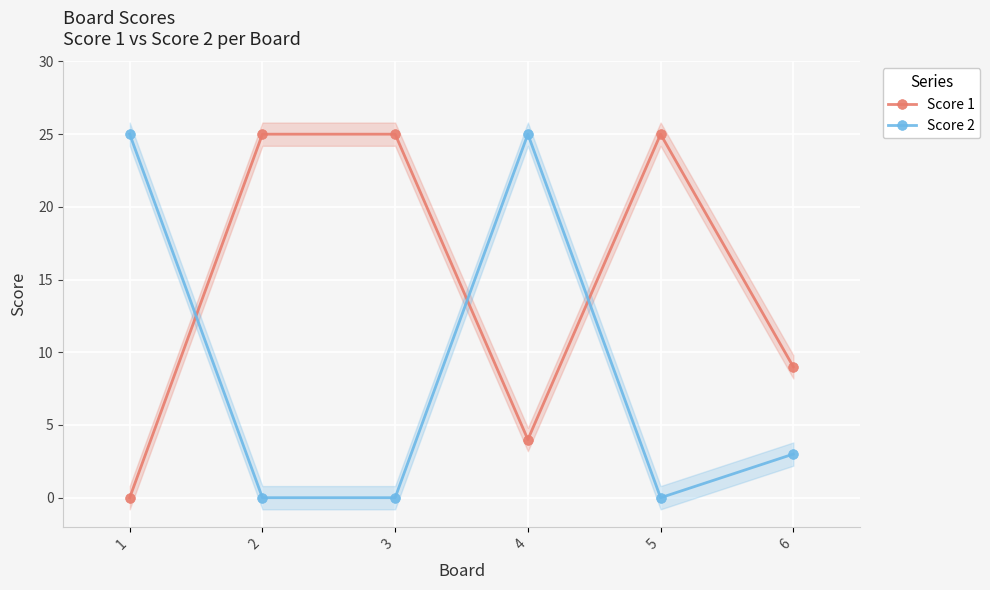

True or false: Score 1 and Score 2 cross at least once.

True